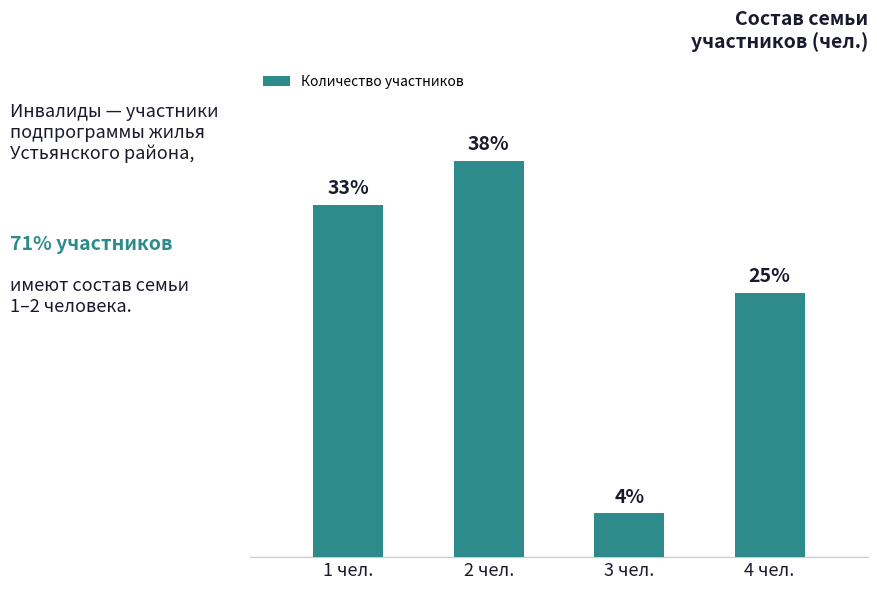

What position from the right is 2 чел.?

3